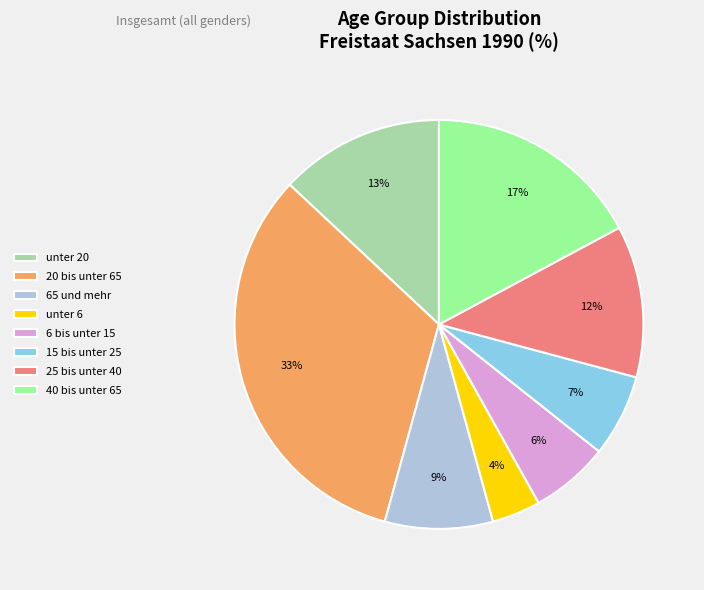

Is the sum of 65 und mehr and 20 bis unter 65 greater than half?

No